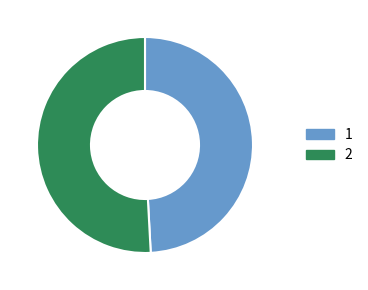

How many slices are in this pie chart?

2